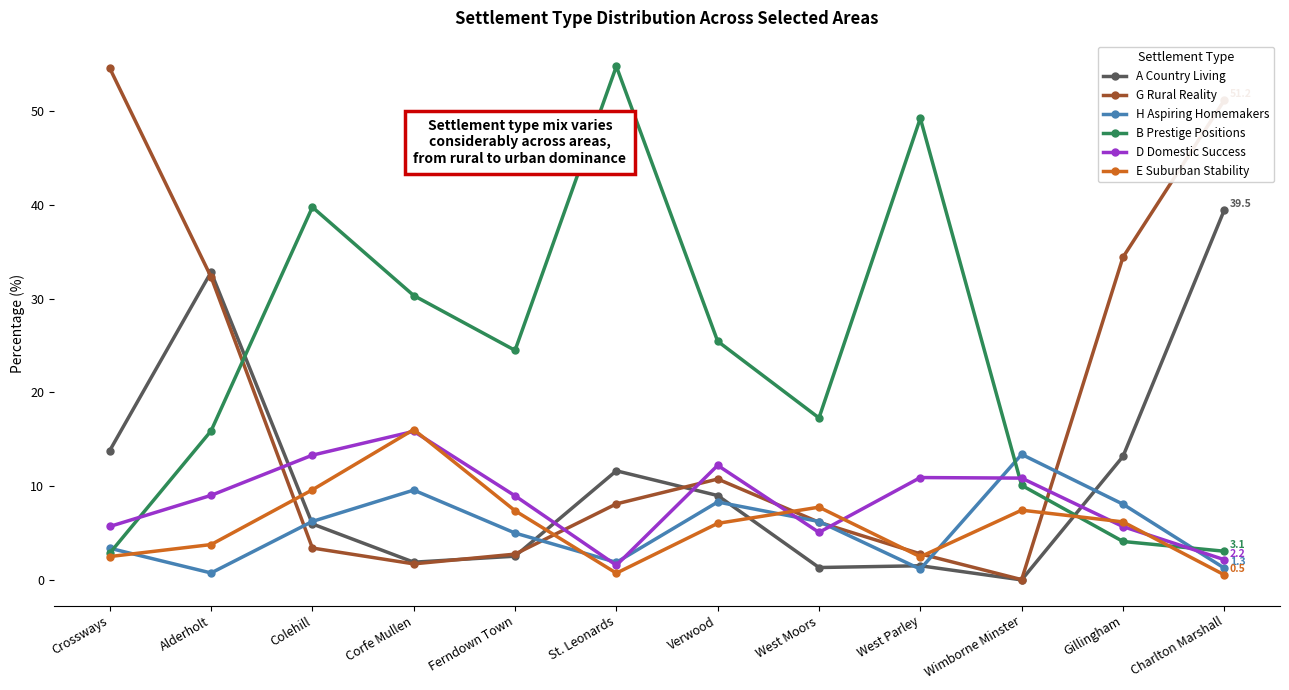

Does the chart display data point markers on the line(s)?

Yes